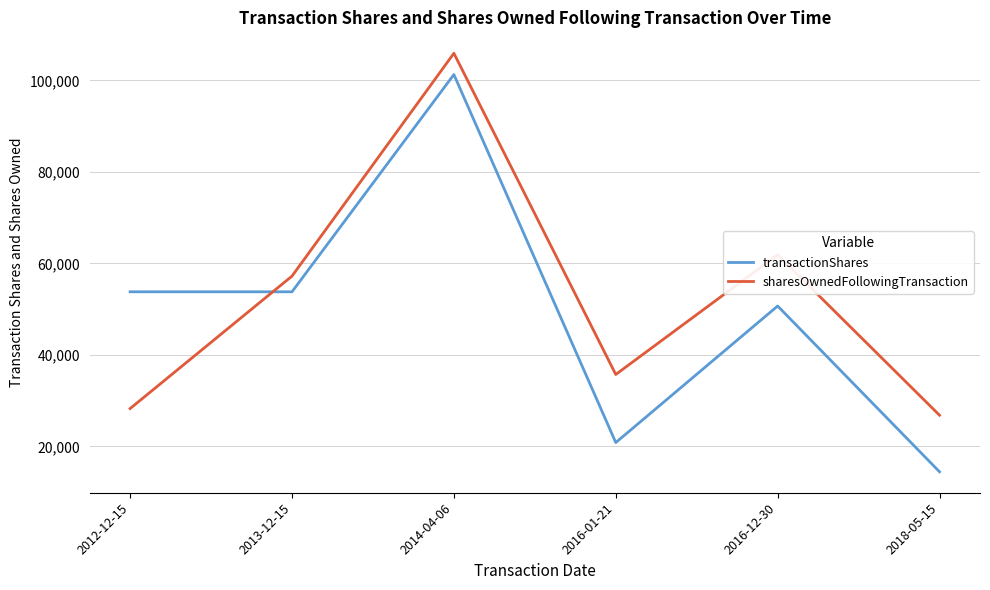

What is the difference between the maximum and minimum values in the transactionShares series?

86852